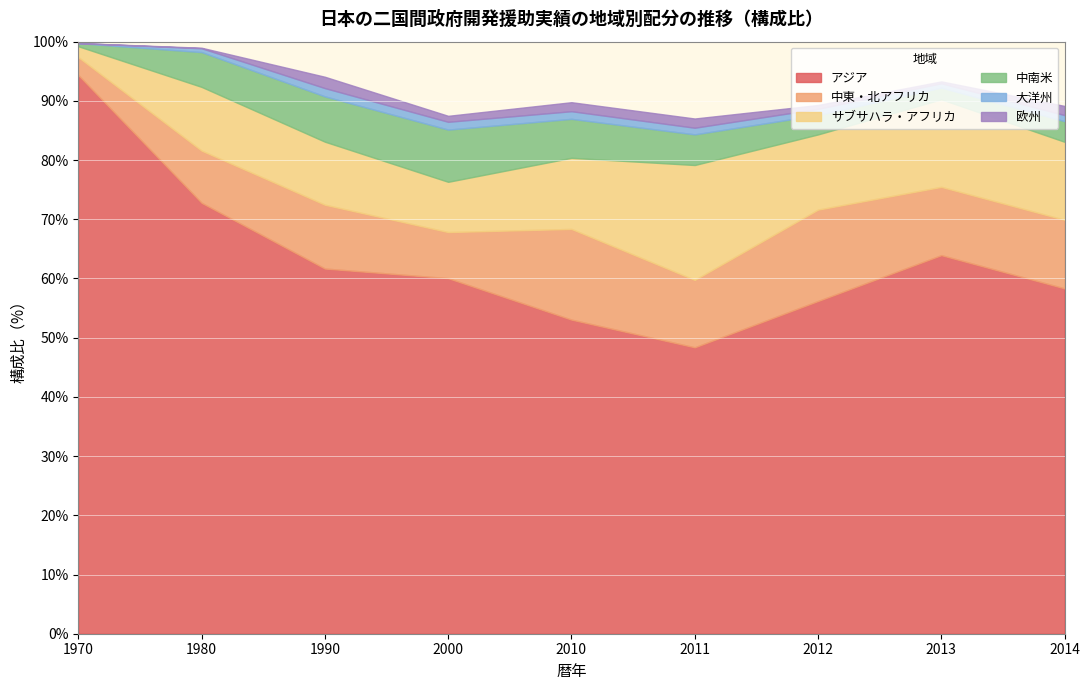

What is the highest value of the アジア series?

94.4